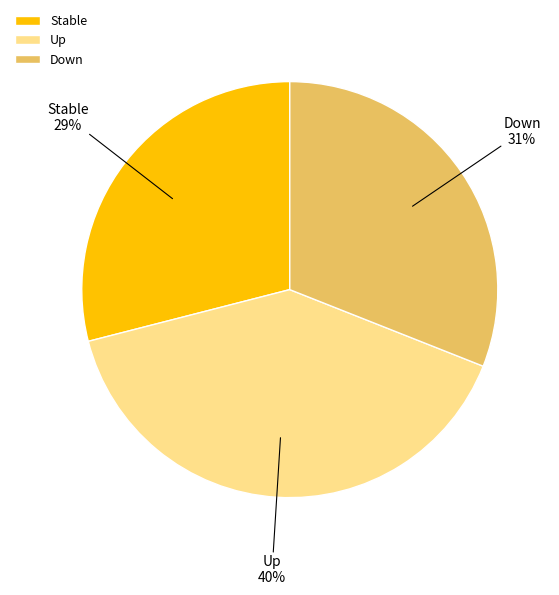

Is there a majority slice in this chart?

No